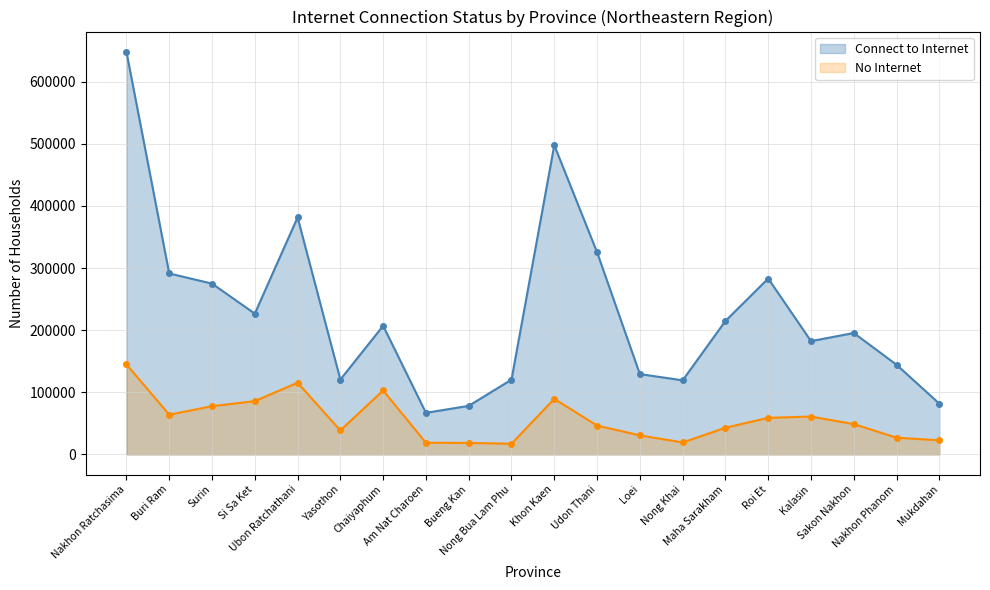

What is the difference between the maximum and second lowest values in the Connect to Internet series?

570148